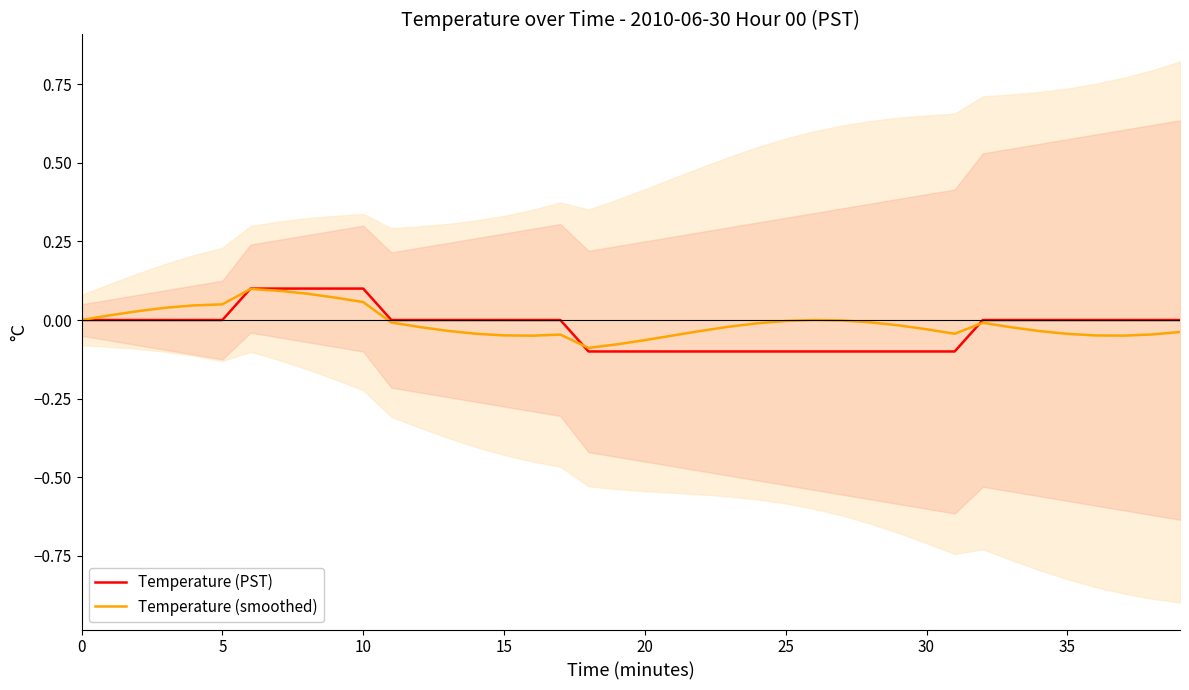

How many data points in Temperature (smoothed) are above 0?

10